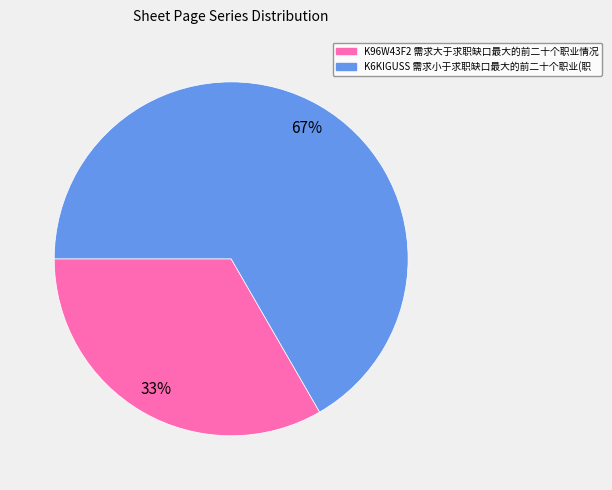

Which has a higher value, K96W43F2 需求大于求职缺口最大的前二十个职业情况 or K6KIGUSS 需求小于求职缺口最大的前二十个职业(职?

K6KIGUSS 需求小于求职缺口最大的前二十个职业(职